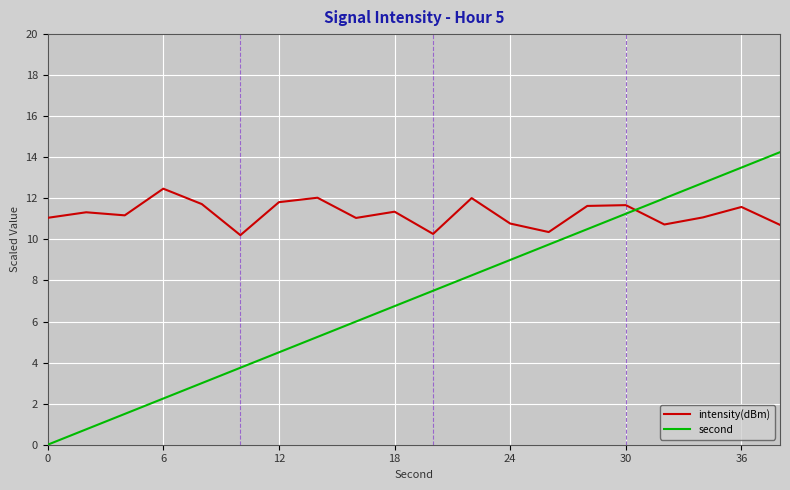

List the series in order of their peak value, lowest first.

intensity(dBm), second